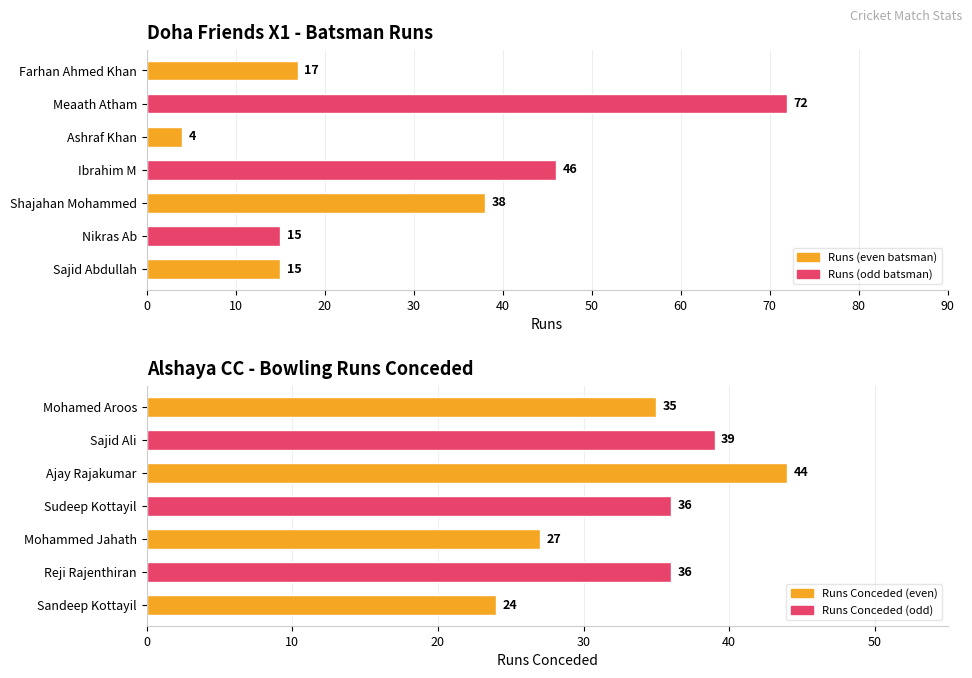

Rank the series by their average value, from lowest to highest.

Runs, Runs Conceded